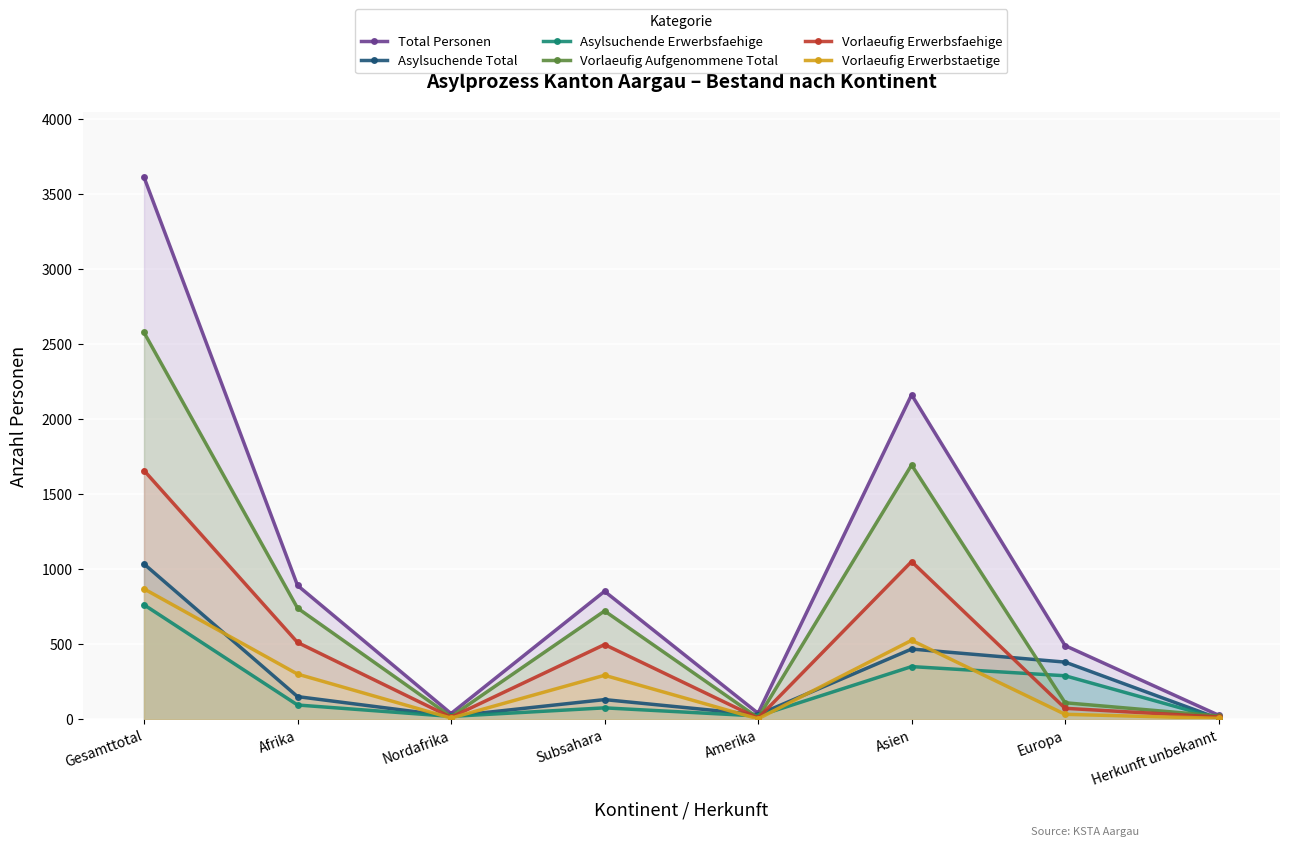

At which label does Vorlaeufig Erwerbstaetige first exceed 293?

Gesamttotal